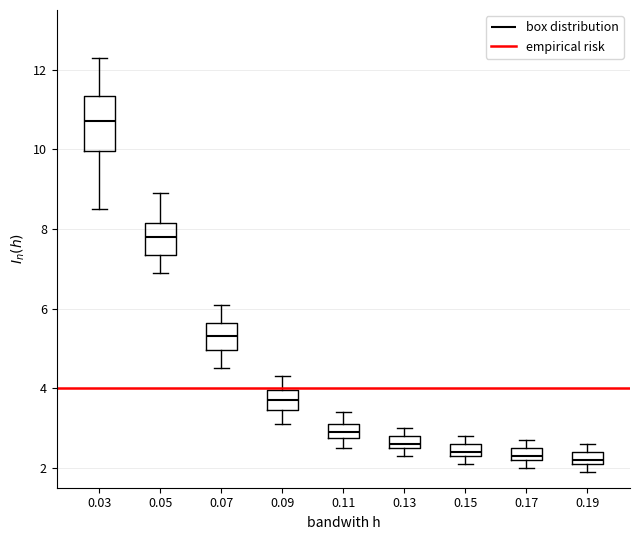

Where does the upper whisker of the box at x = 0.07 end on the y-axis? The values are not printed on the chart, so give them approximately, as read against the axis.

6.2